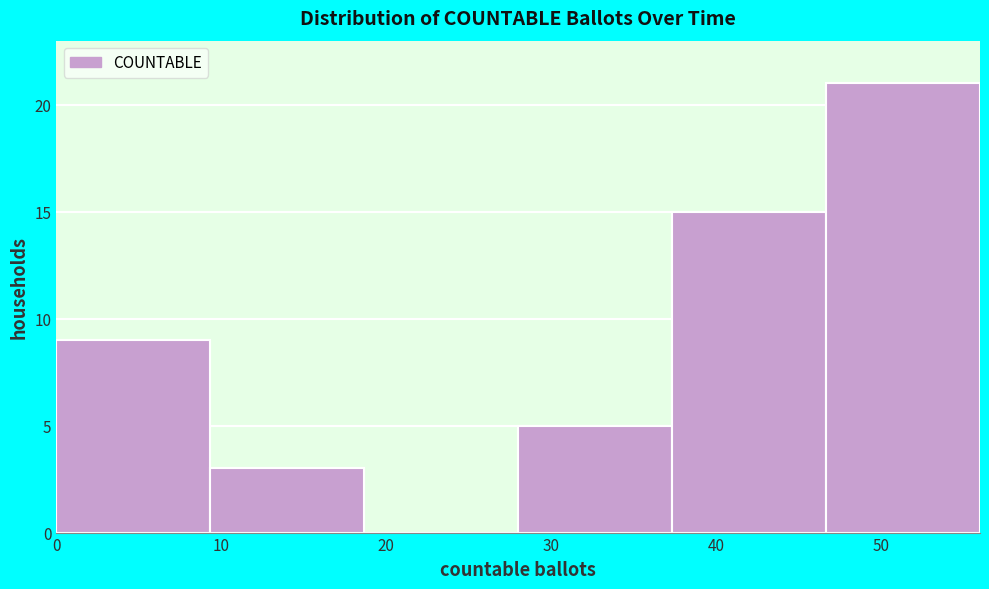

Reading left to right, list every bar in this chart as the range it spans on the x-axis followed by its height. Neither the bar edges nor the heights are printed on the chart, so give them approximately, as read against the axes.

0 to 9: 9
9 to 19: 3
19 to 28: 0
28 to 37: 5
37 to 47: 15
47 to 56: 21